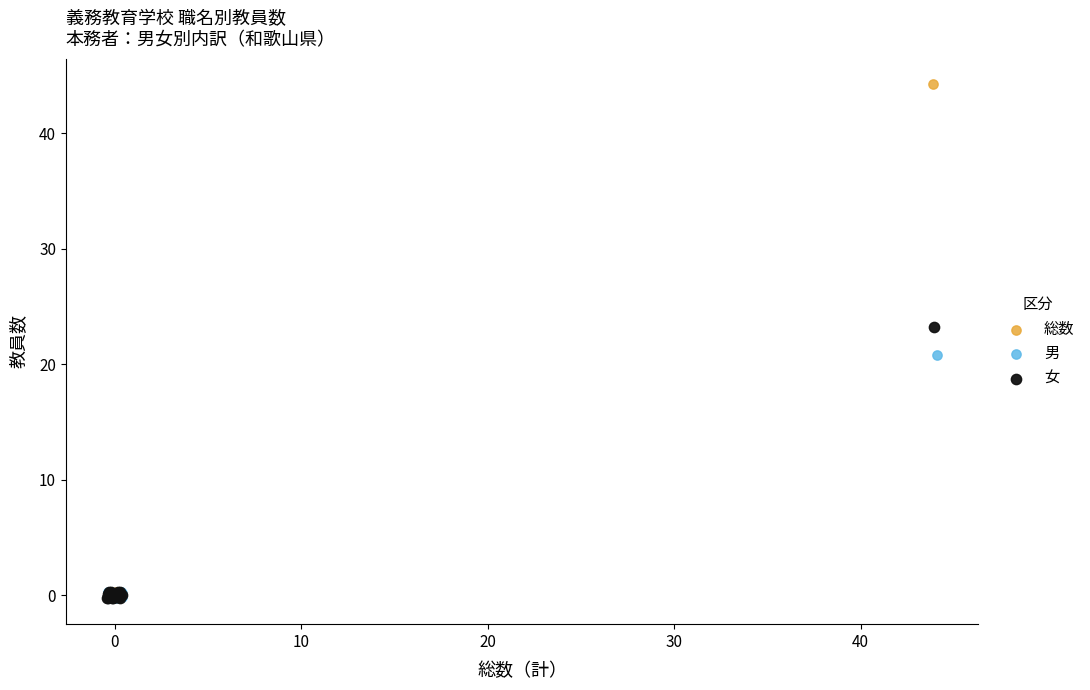

Which series contains the highest Y value?

総数